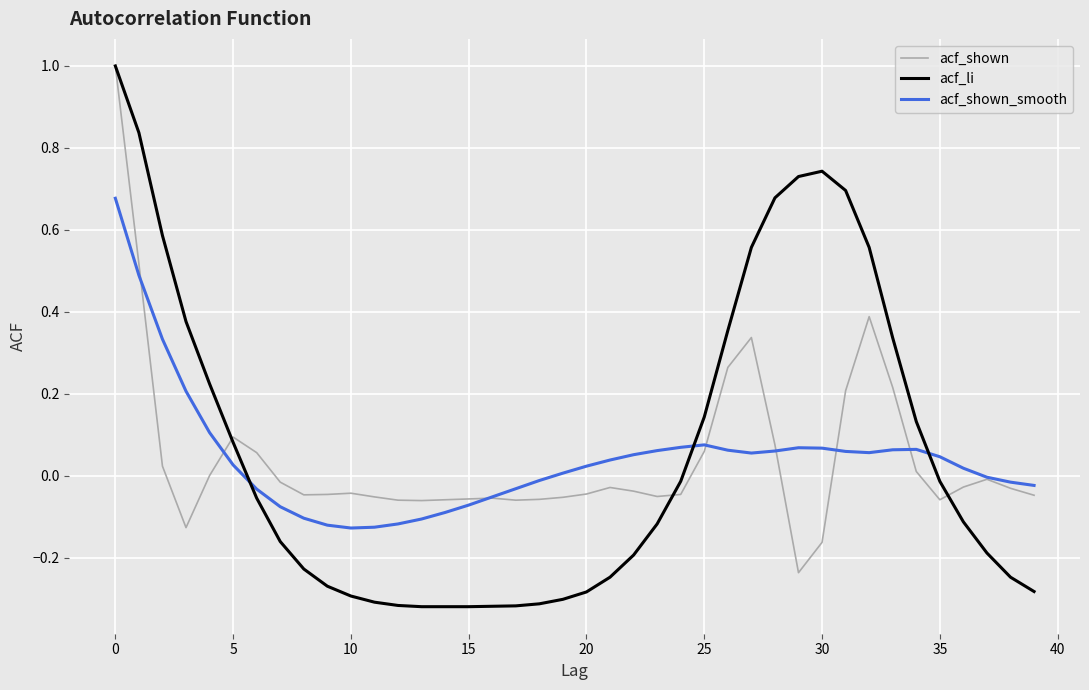

Which series has the widest spread of values?

acf_li